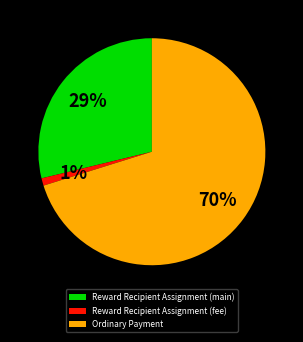

To the nearest percent, what is the combined percentage of Ordinary Payment and Reward Recipient Assignment (main)?

99%